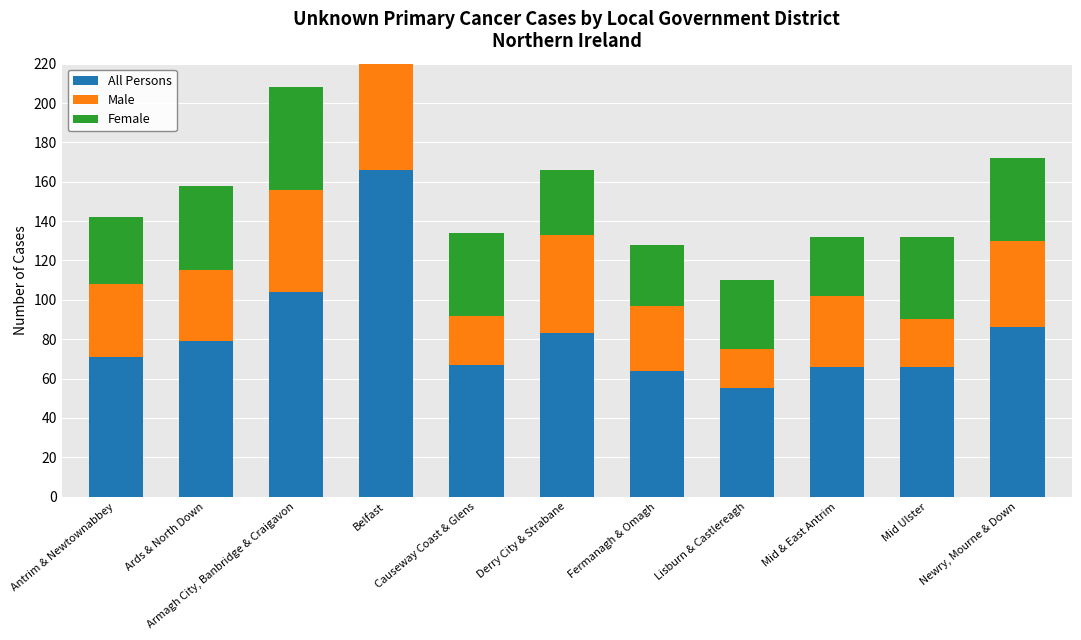

What is the difference between the second highest and minimum values in the Female series?

22